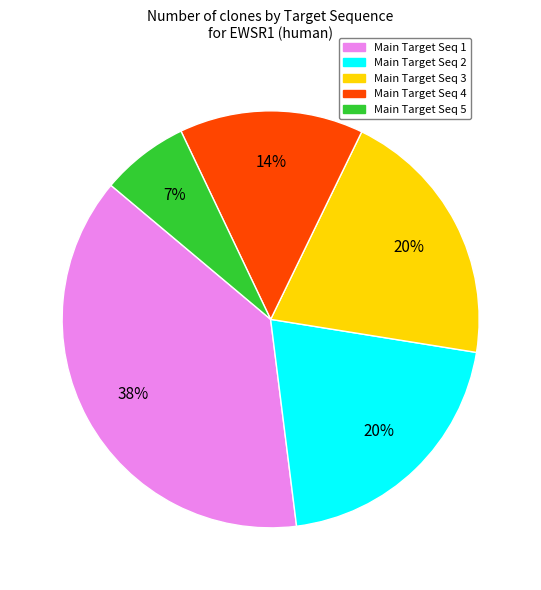

Is there a majority slice in this chart?

No